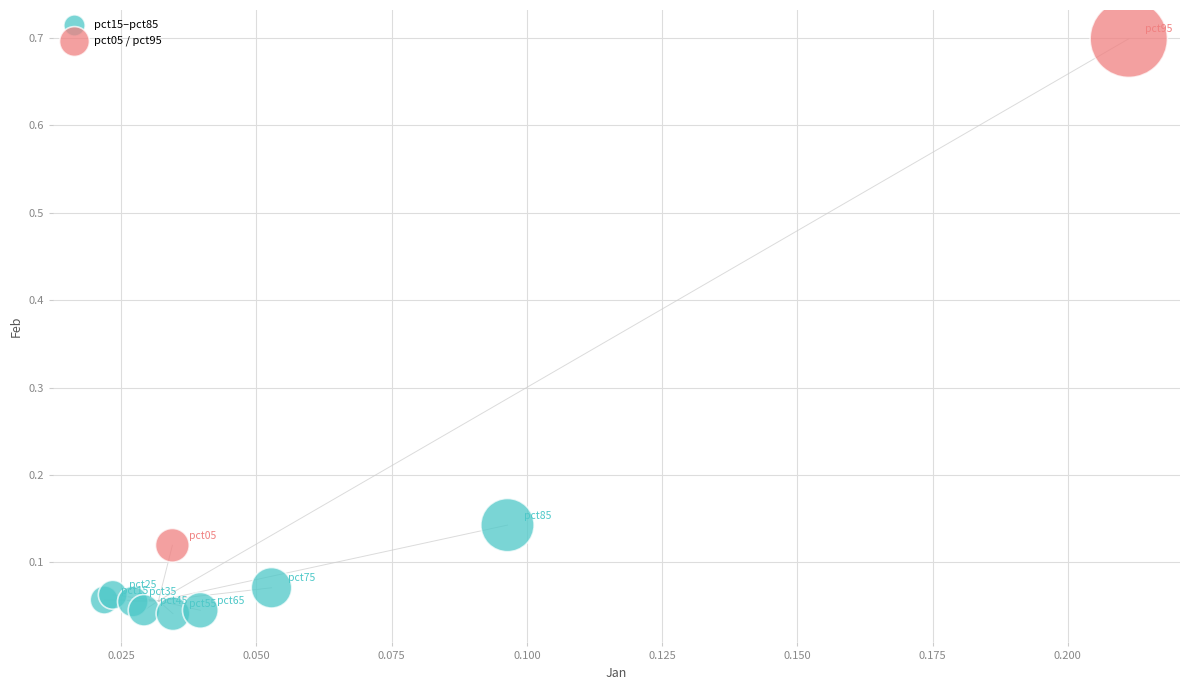

What are all the series names shown in the legend?

pct15–pct85, pct05 / pct95